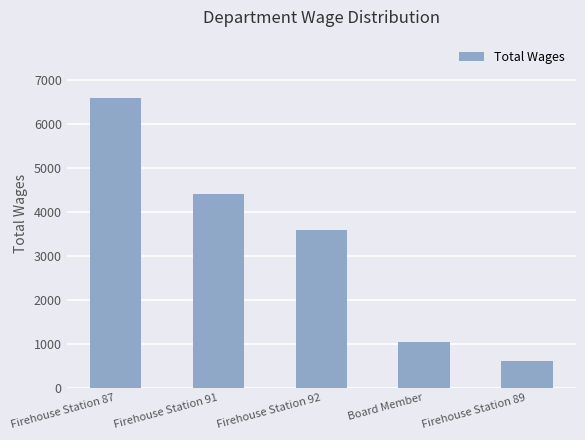

What is the difference between the values at Firehouse Station 89 and Firehouse Station 87?

6000